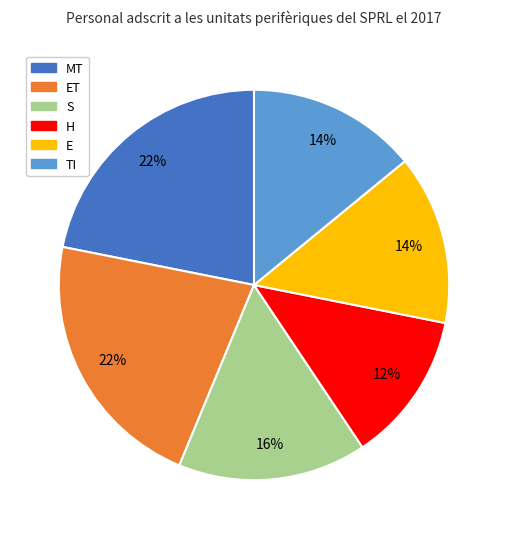

Is there a majority slice in this chart?

No